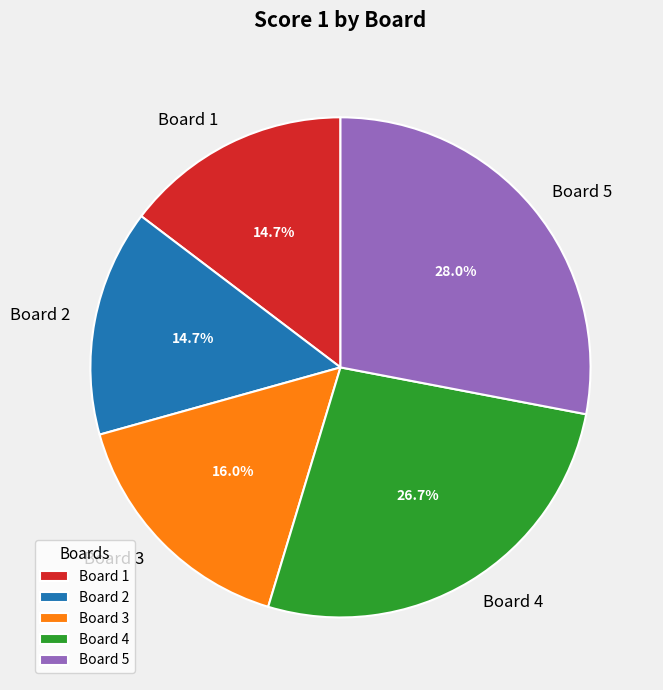

Which slice is the largest?

Board 5